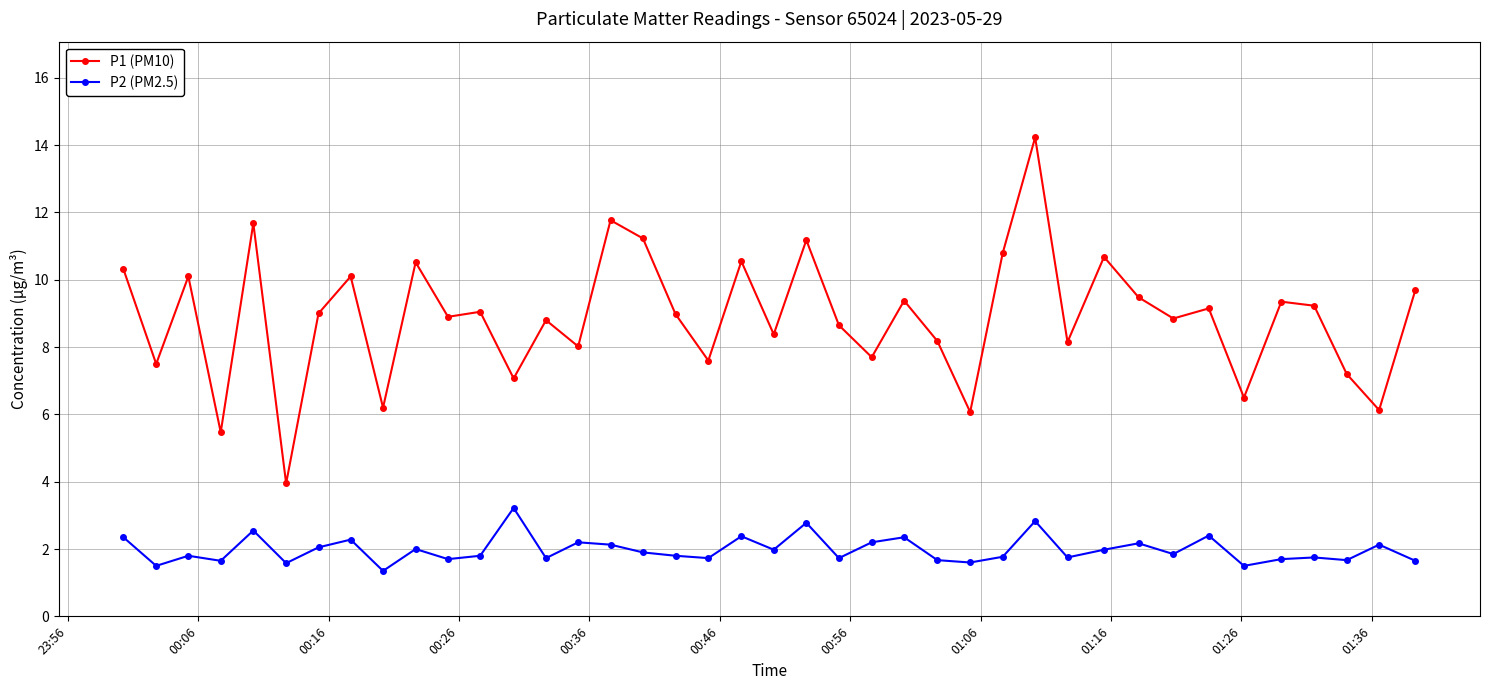

What is the value of the P1 (PM10) point at the 14th from the left?

8.8